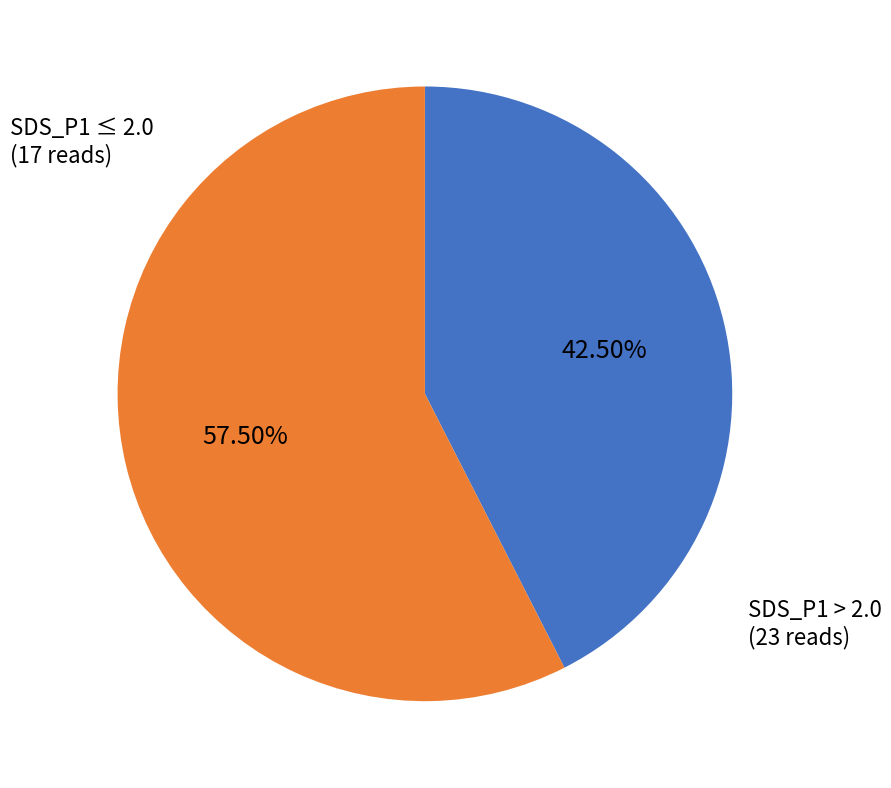

Combined, do SDS_P1 > 2.0 and SDS_P1 ≤ 2.0 account for over 50%?

Yes